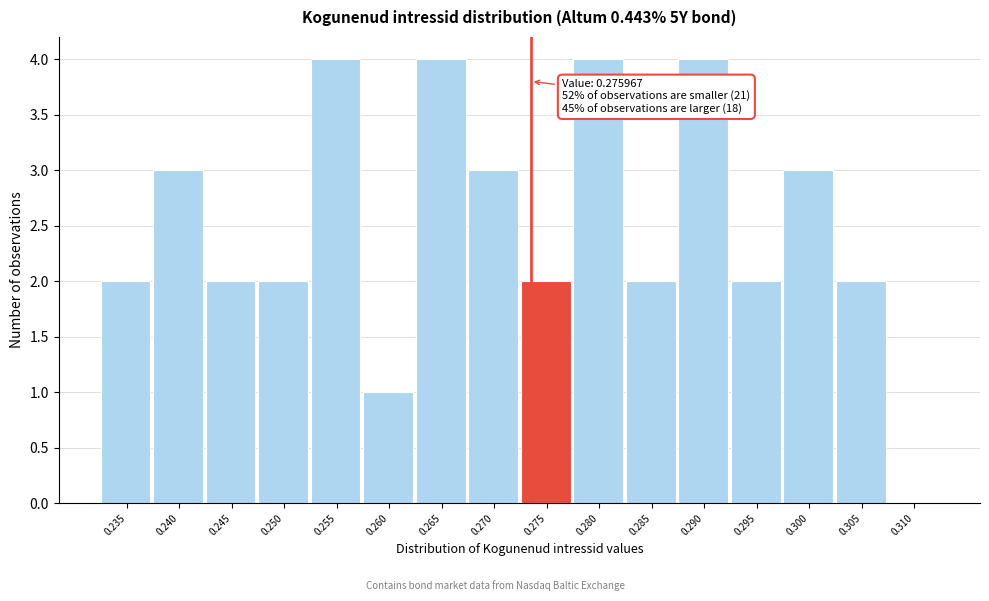

Reading right to left, transcribe all the data shown in this chart.

0.310=0	0.305=2	0.300=3	0.295=2	0.290=4	0.285=2	0.280=4	0.275=2	0.270=3	0.265=4	0.260=1	0.255=4	0.250=2	0.245=2	0.240=3	0.235=2